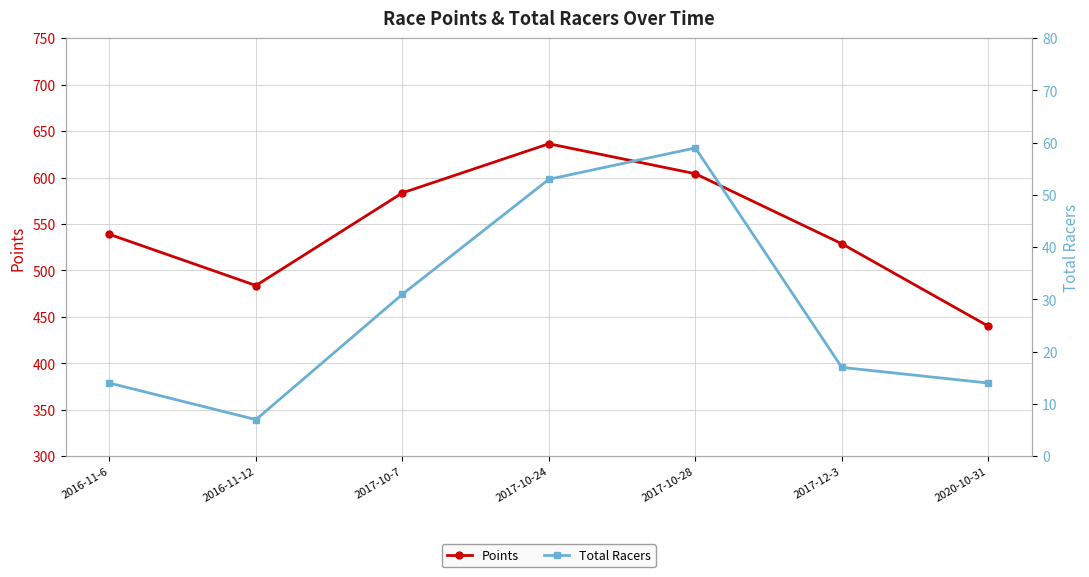

How many categories are shown in the chart?

7